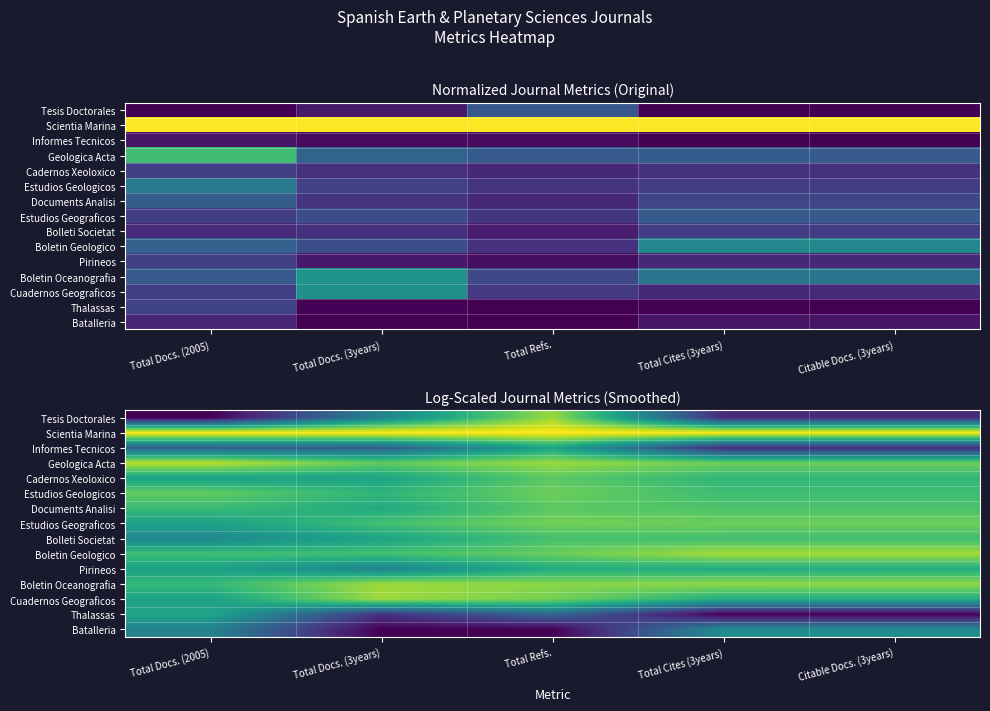

The Cadernos Xeoloxico series shows 1.0 at Total Cites (3years). True or false?

False